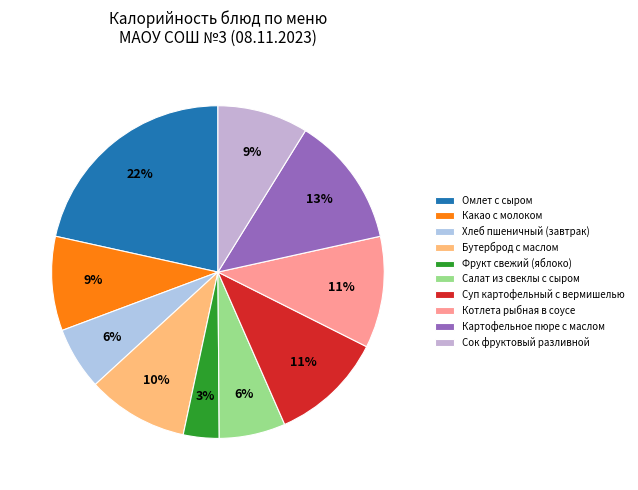

How many segments does this pie chart have?

10